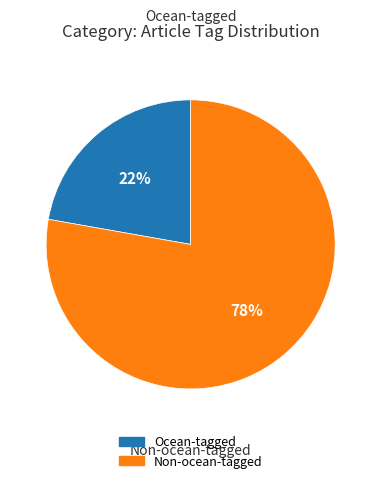

To the nearest percent, what is the difference between the largest and smallest slice percentages?

56%